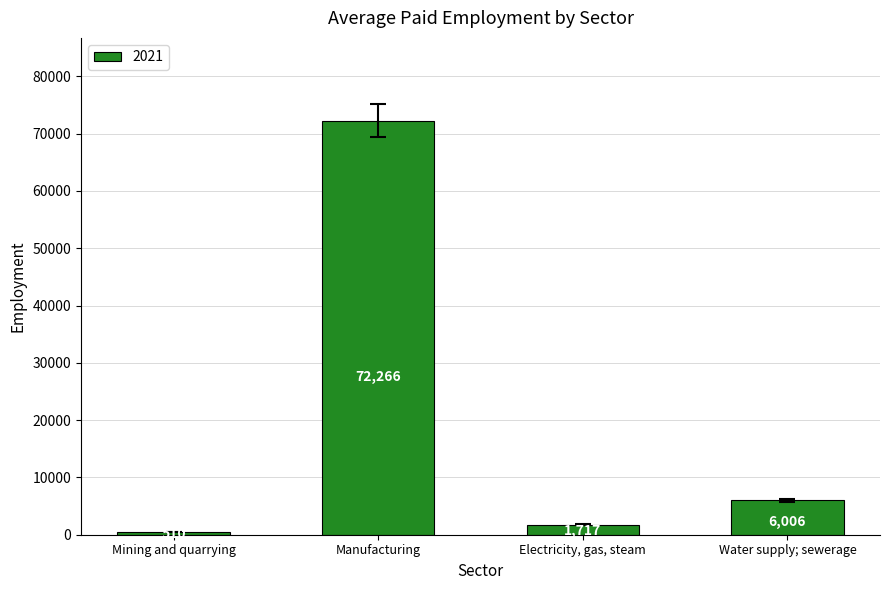

List the labels in order of value, smallest first.

Mining and quarrying, Electricity, gas, steam, Water supply; sewerage, Manufacturing